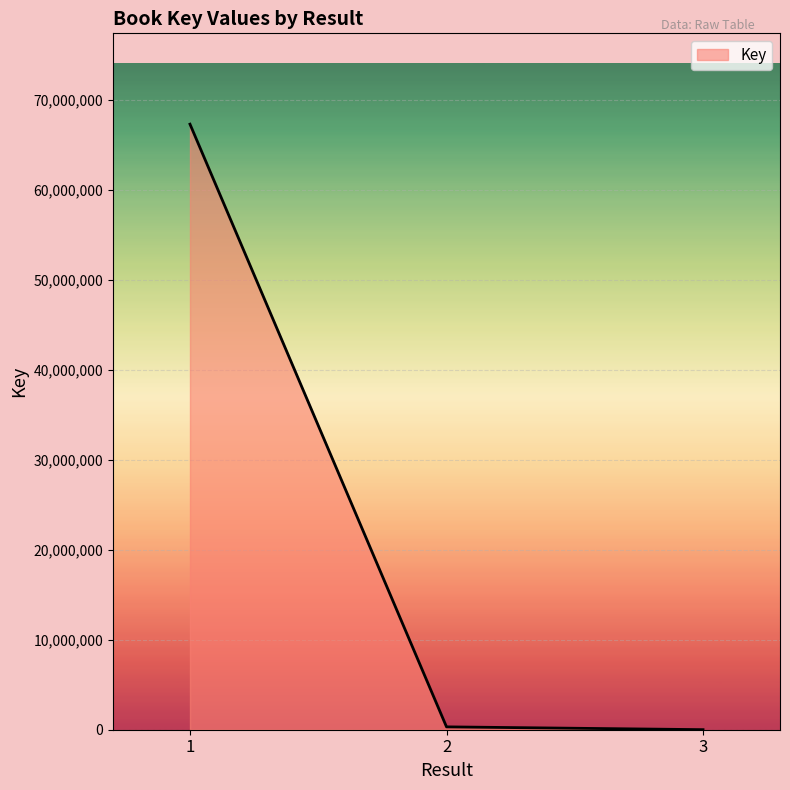

How many lines are shown in the chart?

1